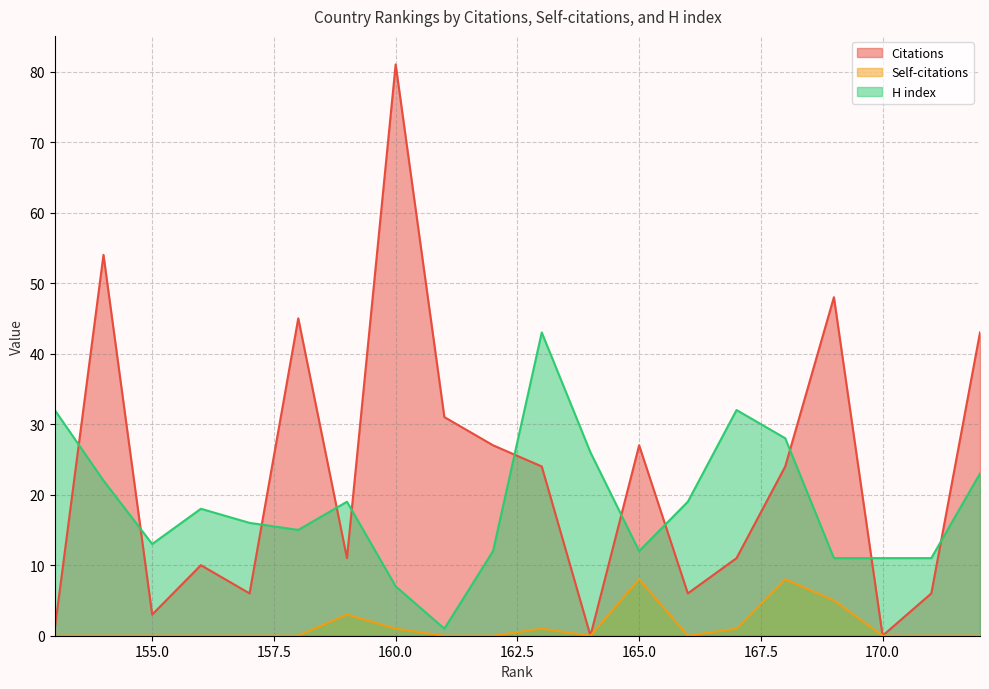

Is the value of Citations at 172 greater than the value of Self-citations at 159?

Yes